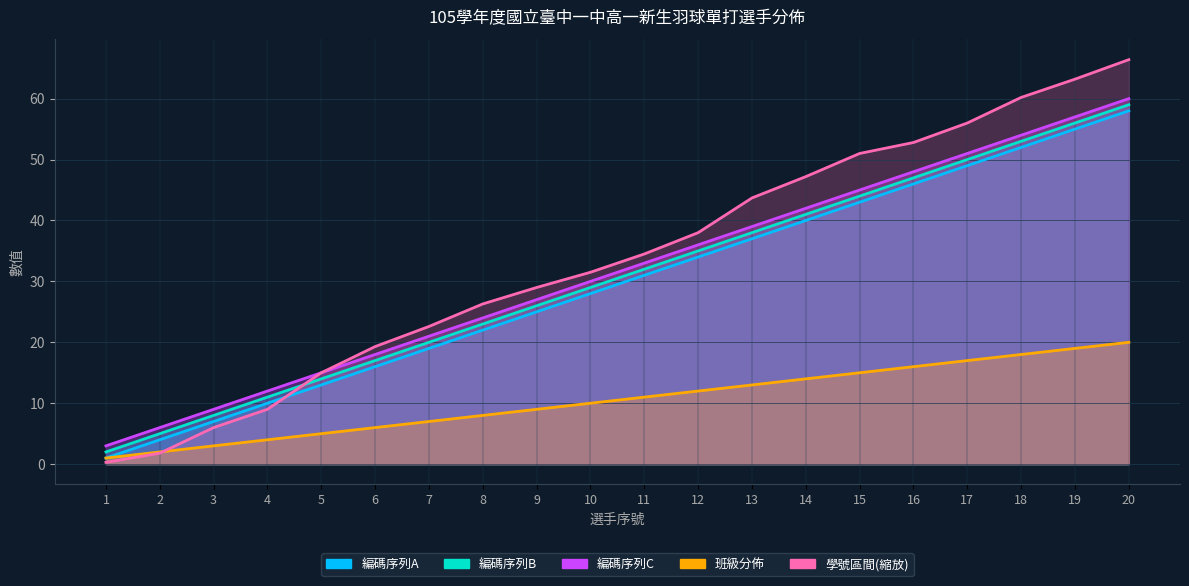

True or false: 班級分佈 and 編碼序列A intersect in this chart.

False